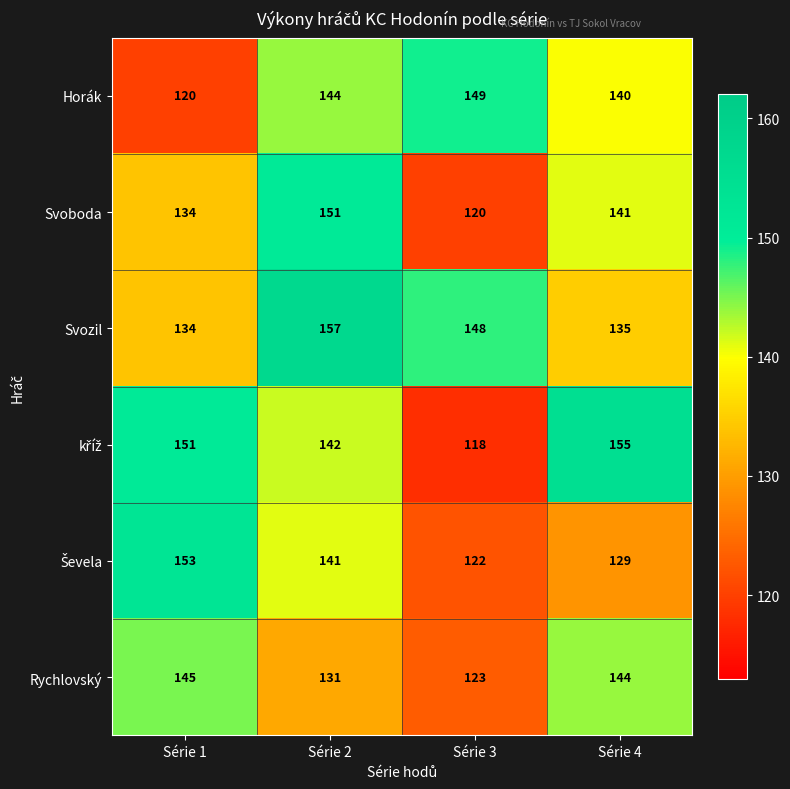

What is the greatest value displayed?

157